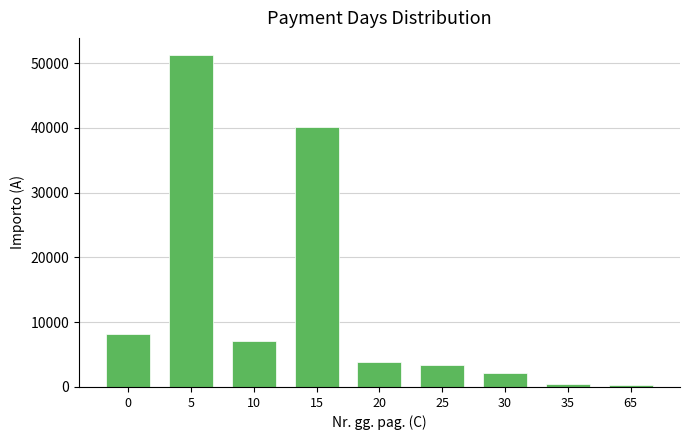

What is the change in value from 10 to 30?

-4842.9